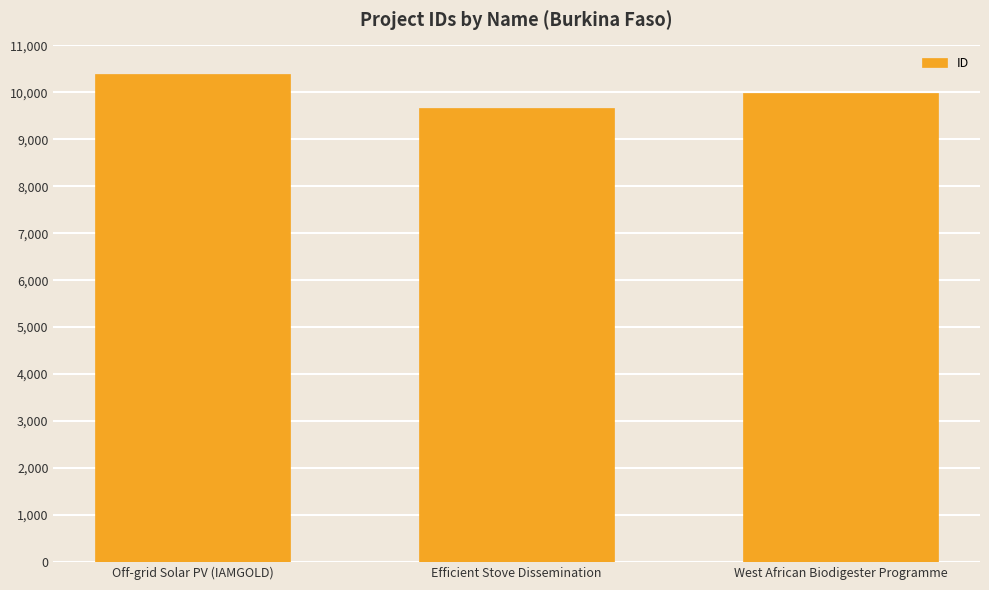

What is the change in value from Off-grid Solar PV (IAMGOLD) to West African Biodigester Programme?

-421